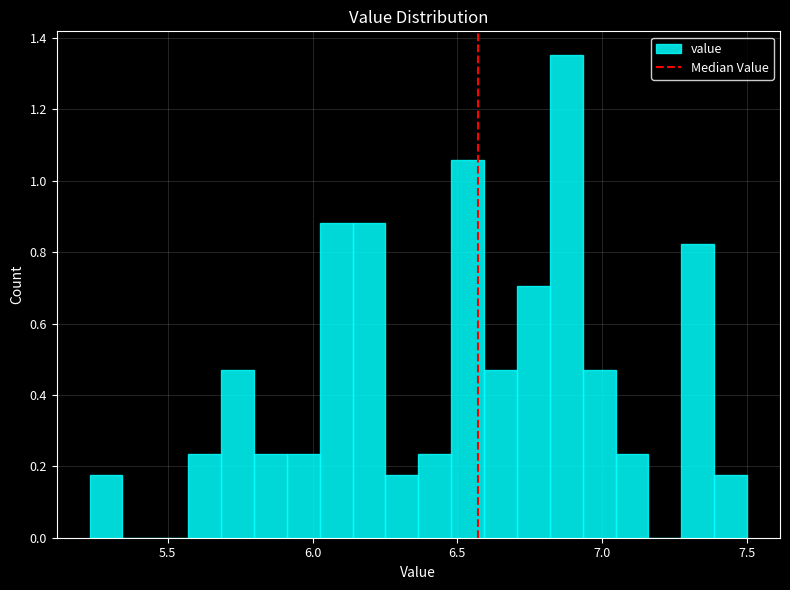

Read against the x-axis, roughly where is the centre of the tallest bar?

6.90